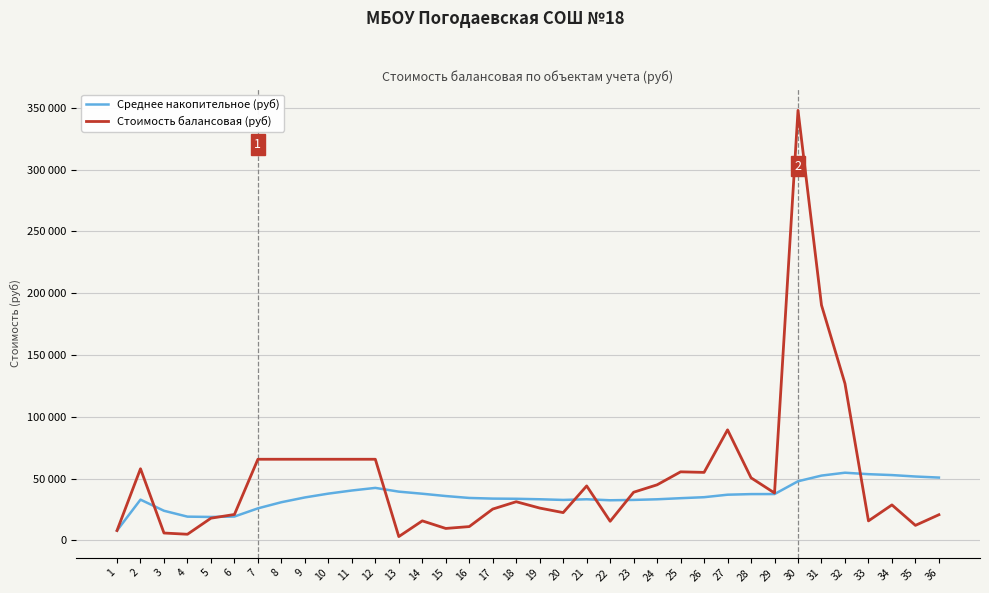

What is the difference between the second highest and minimum values in the Среднее накопительное (руб) series?

45603.6